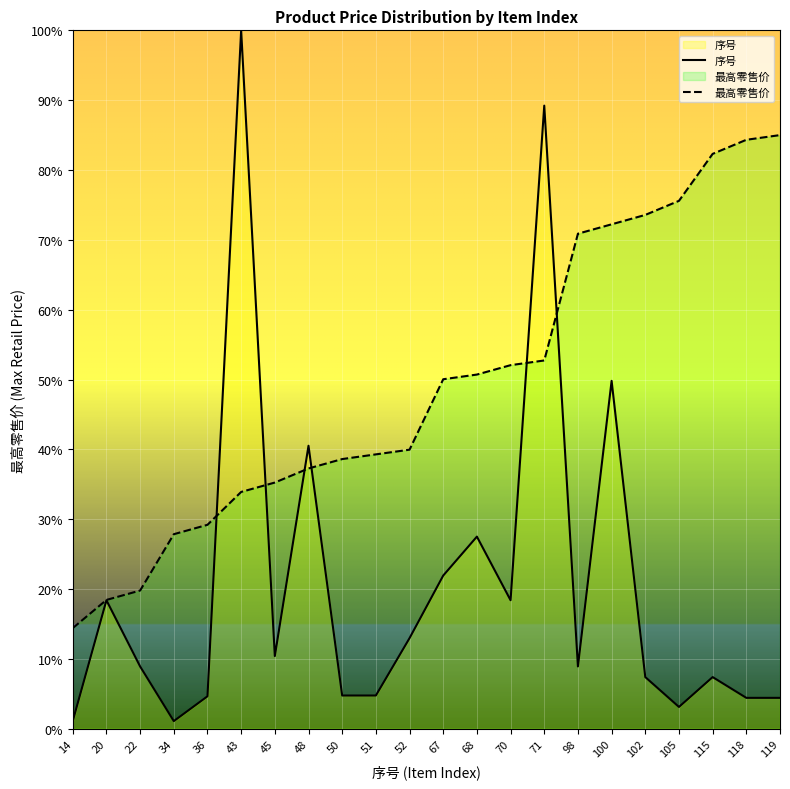

Which series has the largest total across all categories?

最高零售价